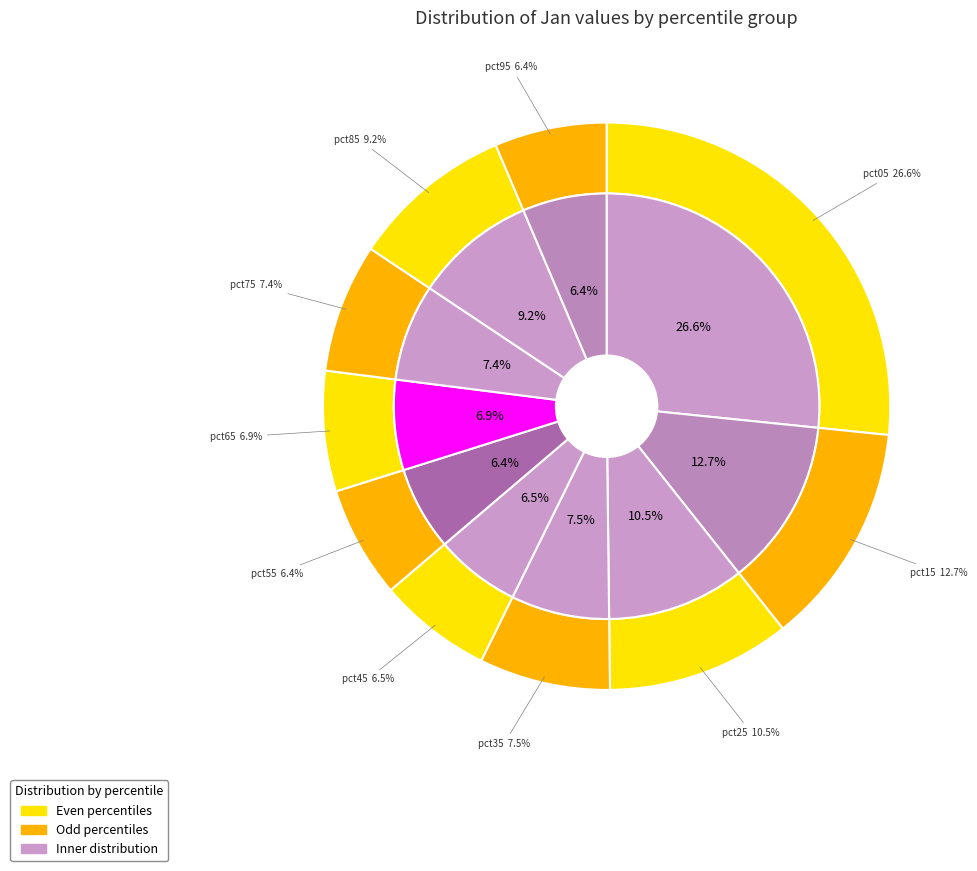

Combined, what portion of the pie is pct15 and pct75?

20.1%